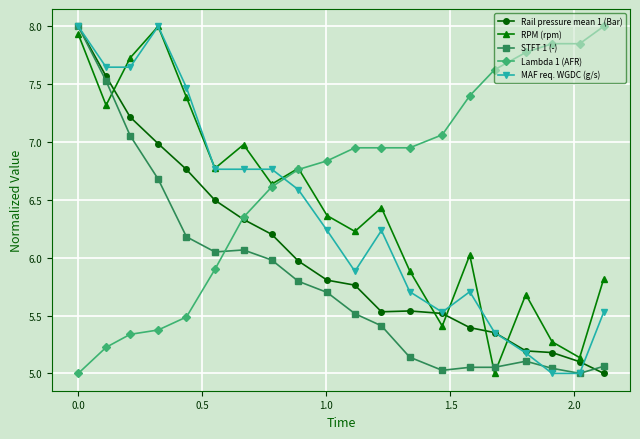

True or false: Lambda 1 (AFR) has more than 2 points higher than both neighbors.

False